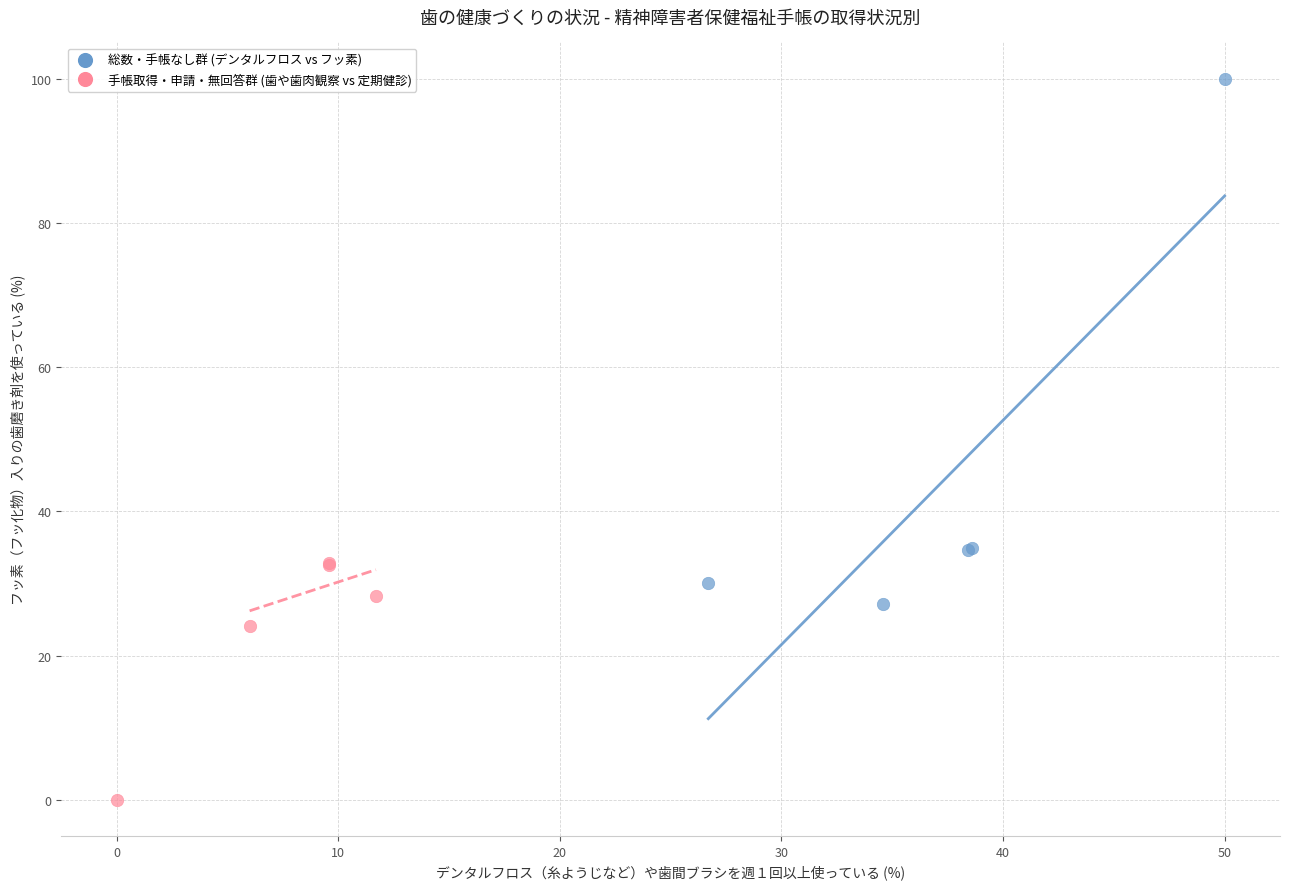

What are all the series names shown in the legend?

総数・手帳なし群 (デンタルフロス vs フッ素), 手帳取得・申請・無回答群 (歯や歯肉観察 vs 定期健診)